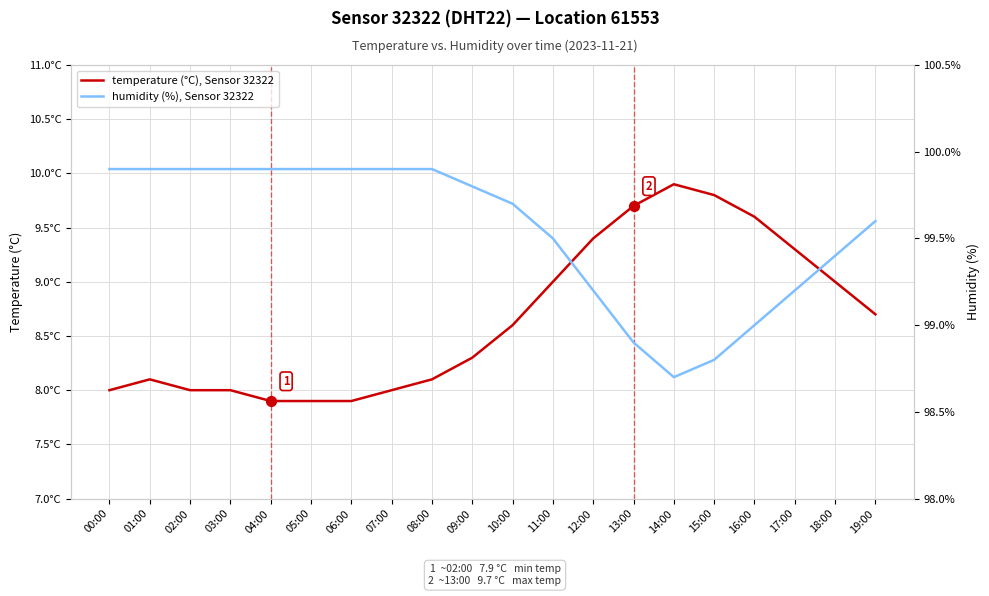

Which series contains the highest Y value?

humidity (%), Sensor 32322